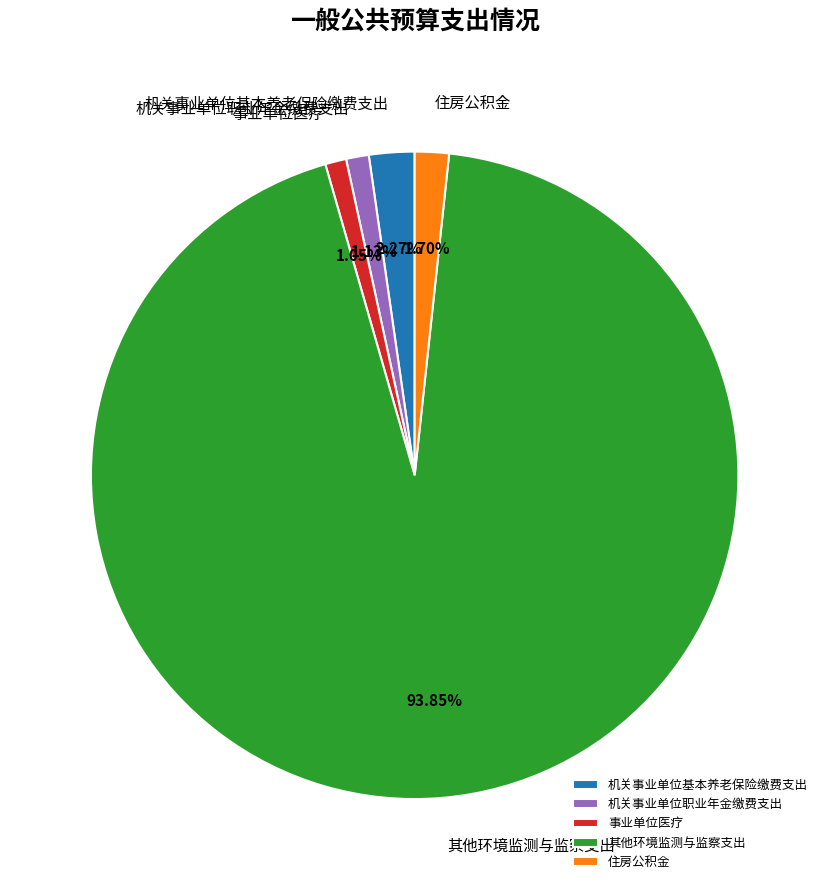

Which category has the biggest portion of the pie?

其他环境监测与监察支出